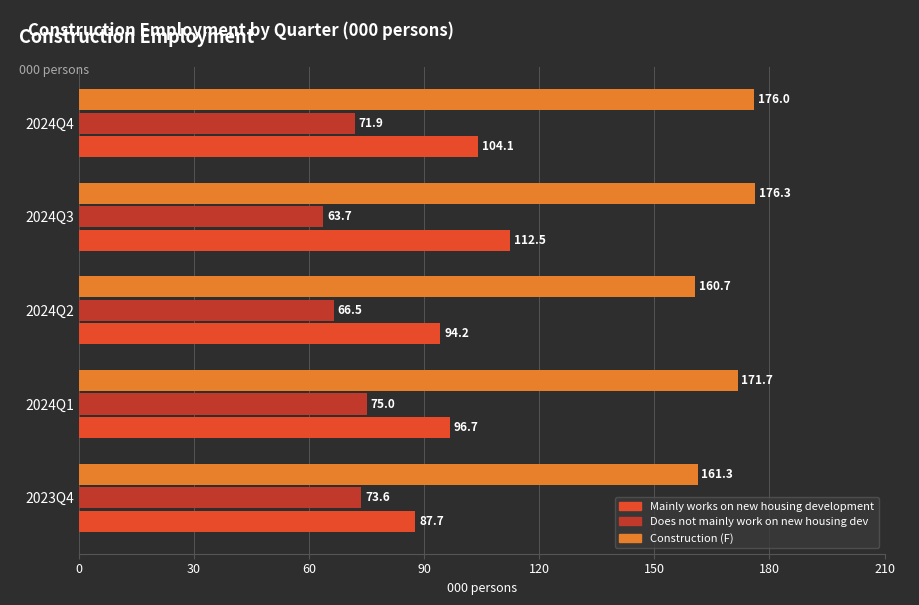

How many series are shown in this chart?

3